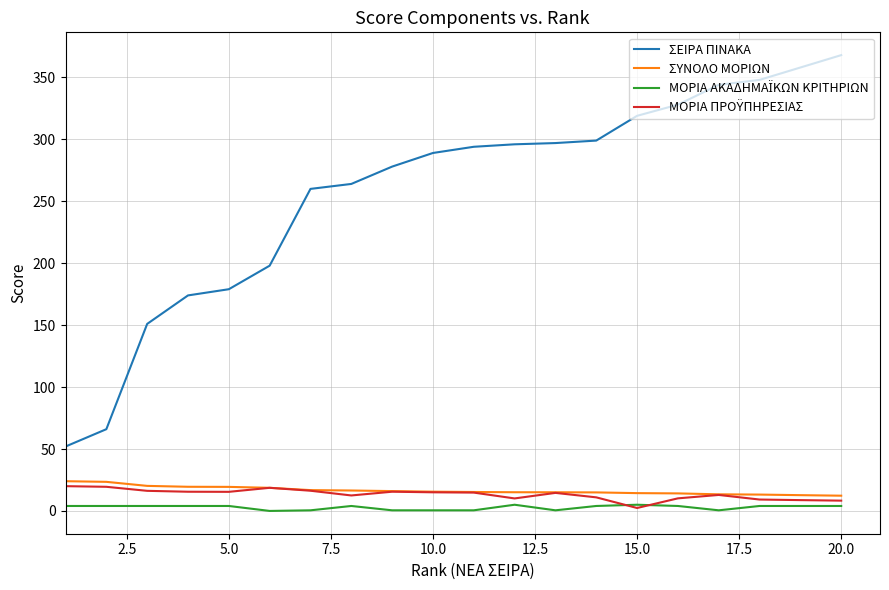

What is the highest value of the ΣΥΝΟΛΟ ΜΟΡΙΩΝ series?

24.0